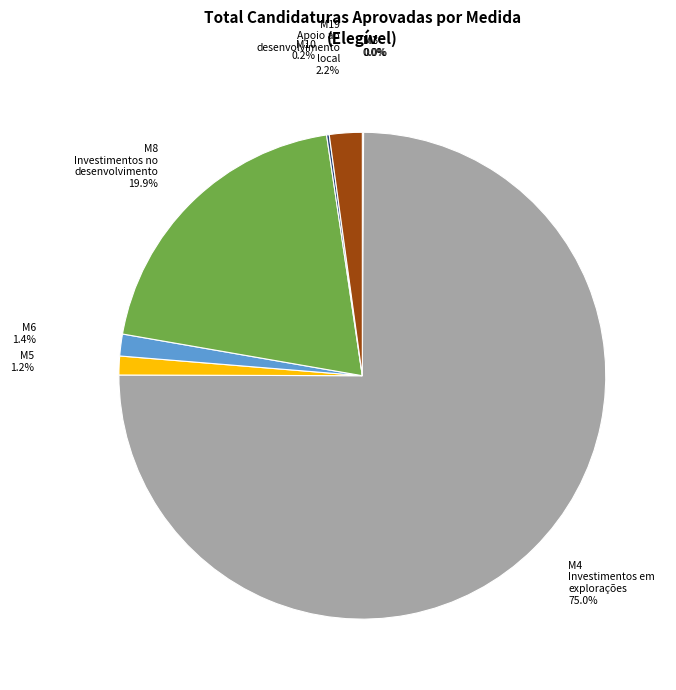

Is M4 Investimentos em explorações the majority of the pie?

Yes